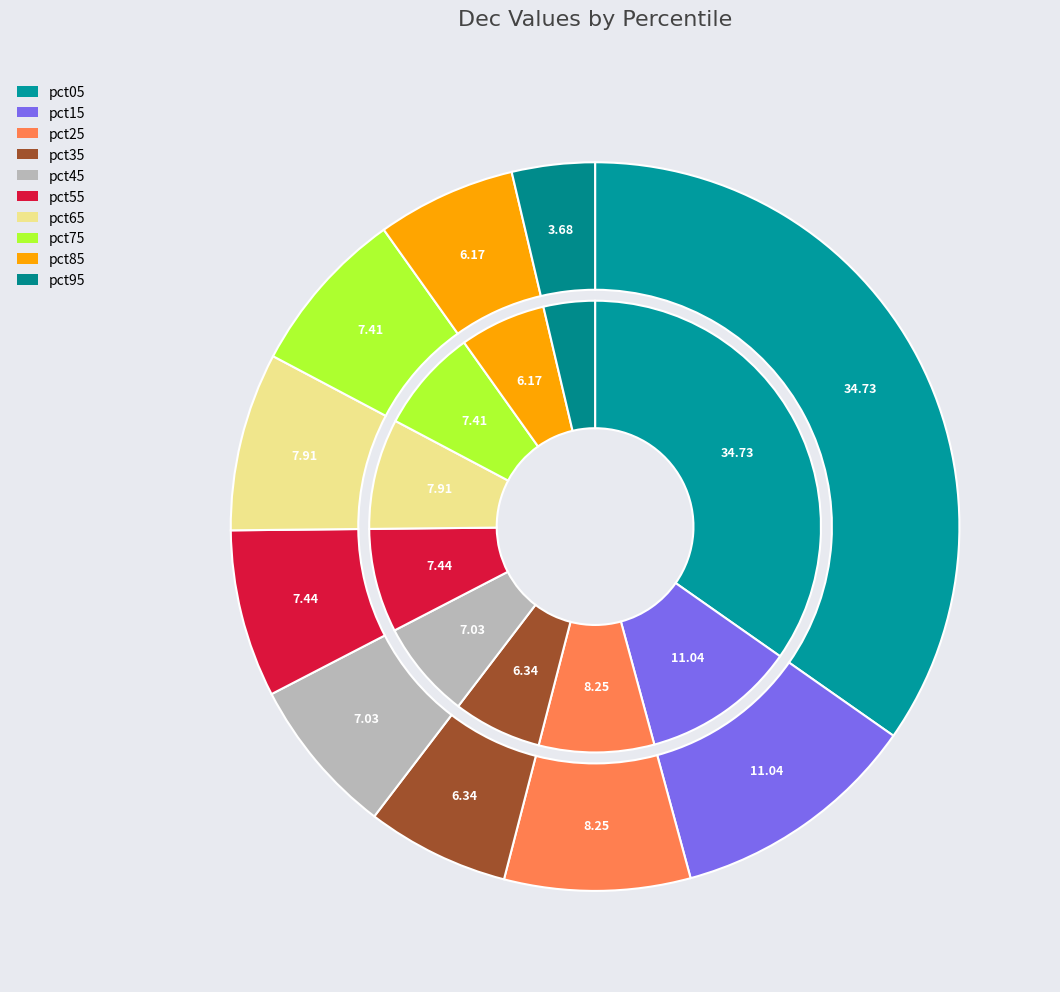

The pct55 slice represents 1% of the pie. True or false?

False